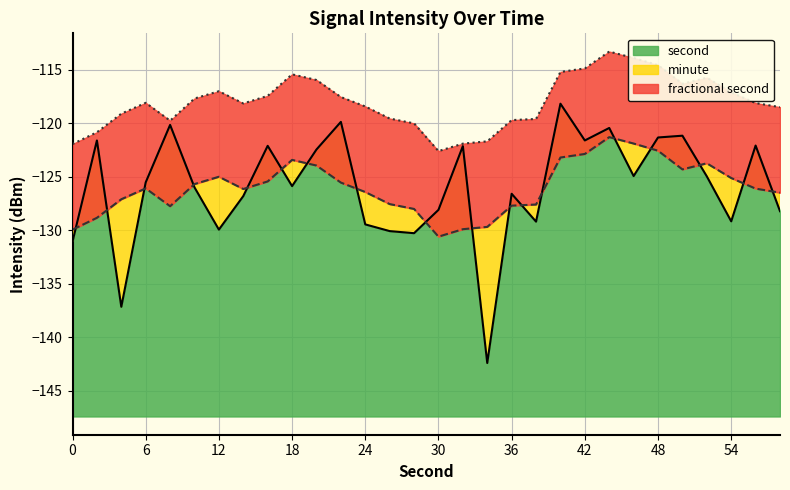

What is the lowest value of the second series?

-142.4